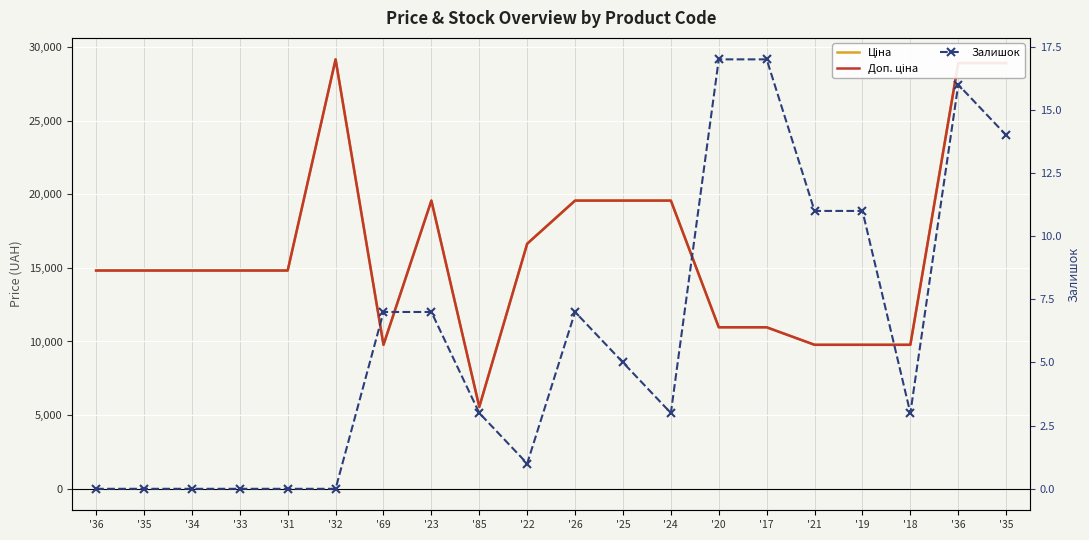

What is the value of the Доп. ціна point at the 17th from the left?

9775.5